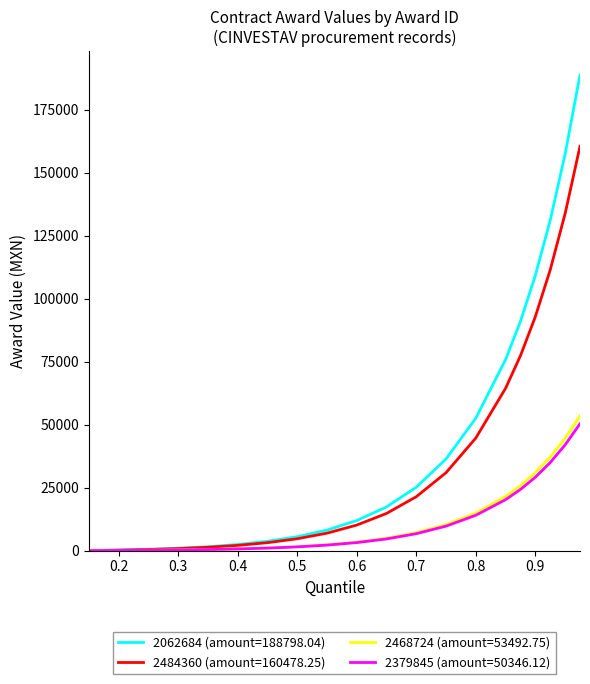

Which series has the widest spread of values?

2062684 (amount=188798.04)